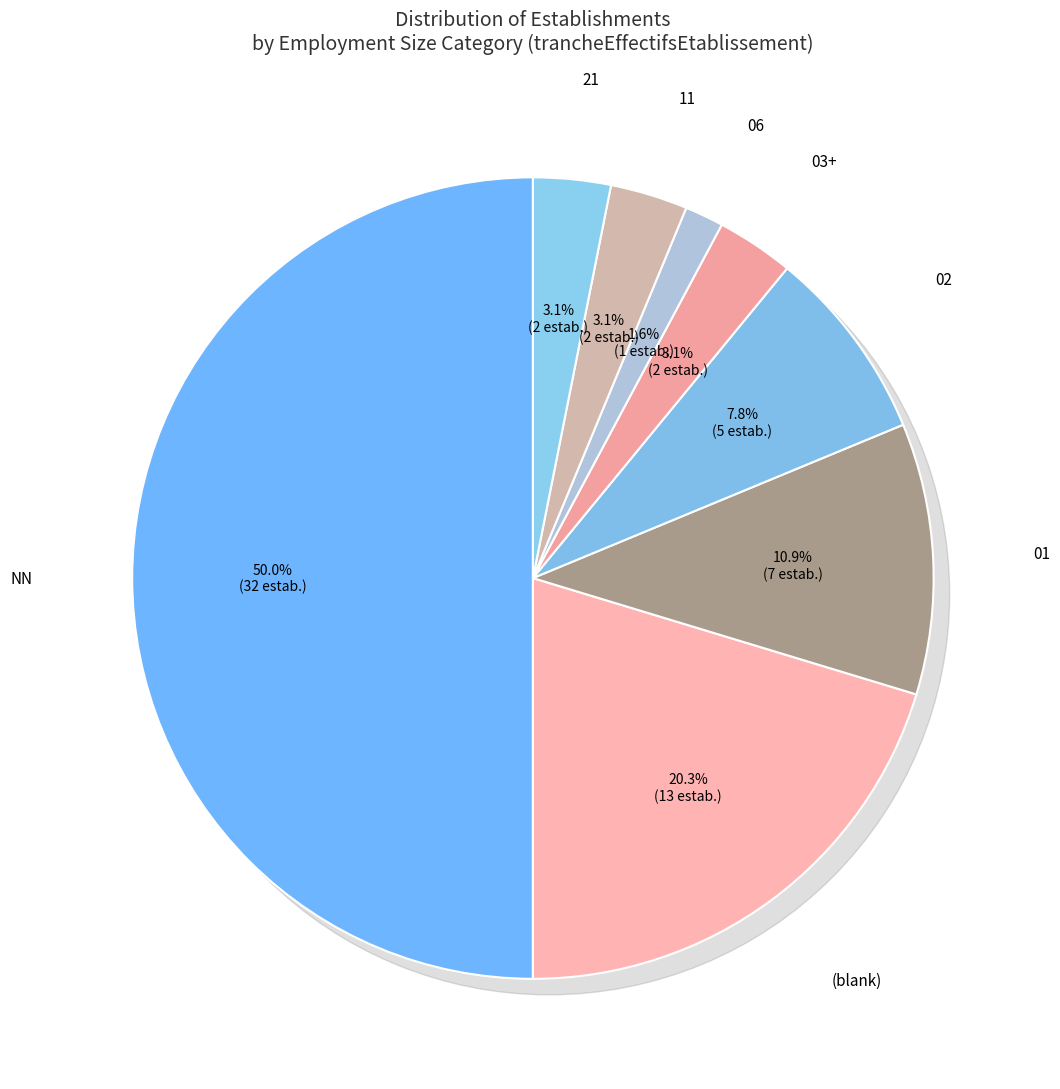

True or false: 03 accounts for 14% of the total.

False